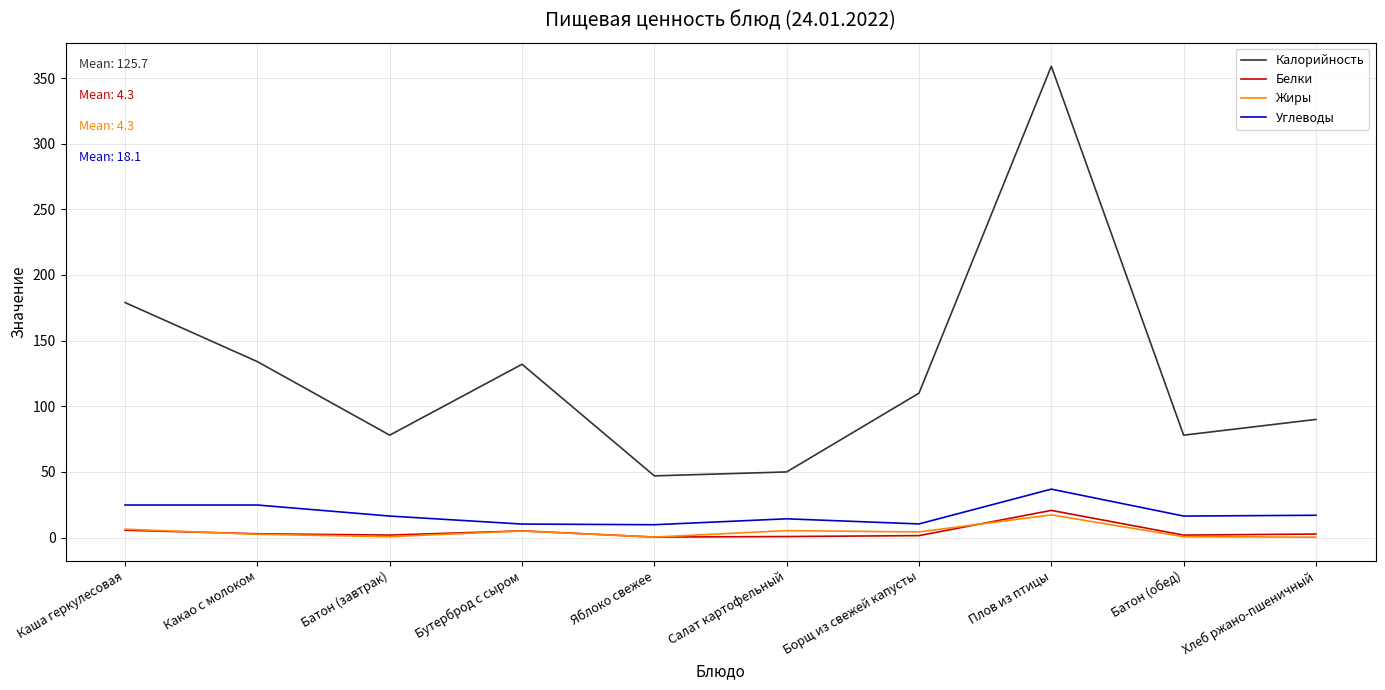

True or false: Белки has a value of 20.7 at Плов из птицы.

True